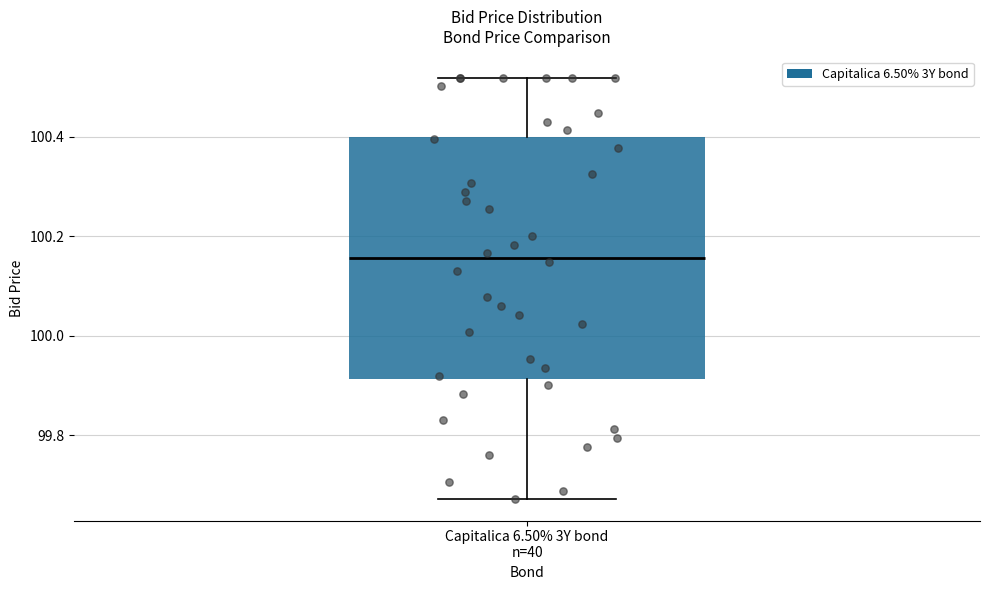

Read this box plot against the y-axis: the position of the median line, the range covered by the box, and the ends of both whiskers. The values are not printed on the chart, so give them approximately, as read against the axis.

median 100.16, box 99.92 to 100.40, whiskers 99.68 to 100.52